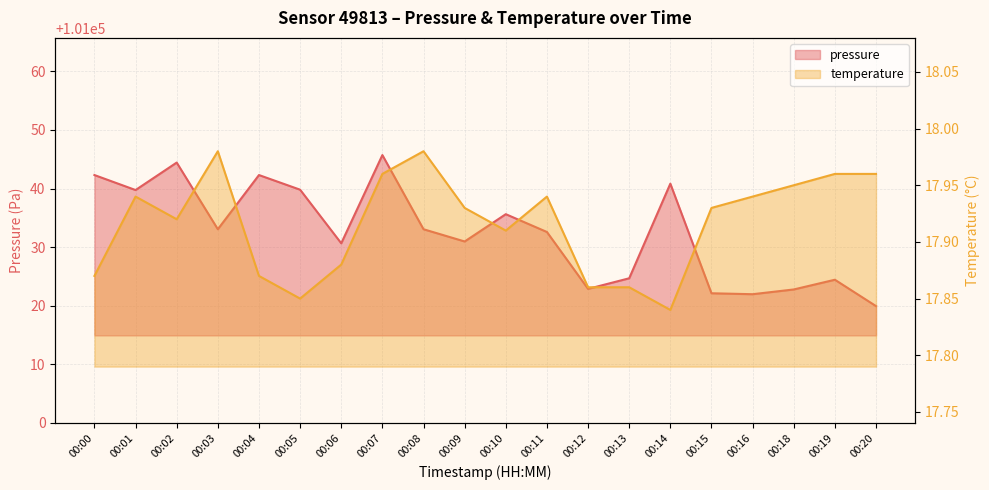

What is the difference between the maximum and second lowest values in the pressure series?

23.8